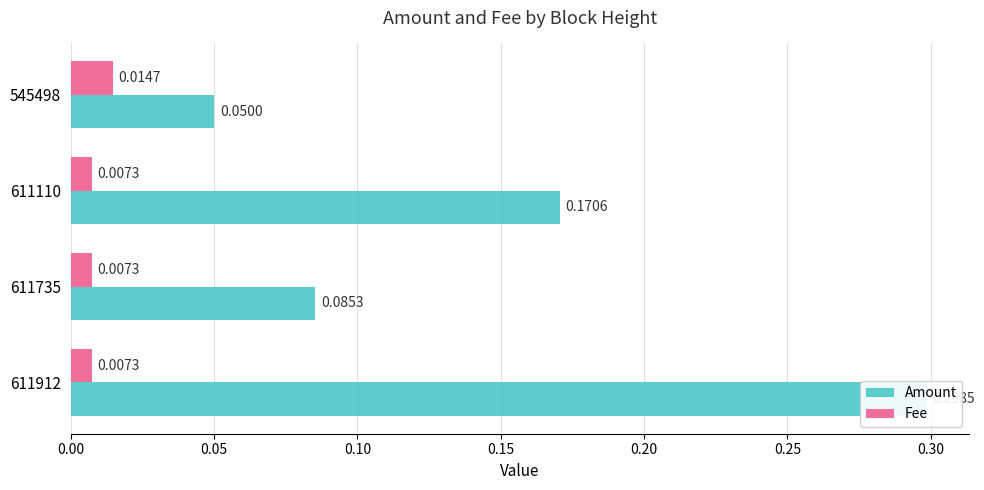

What are all the series names shown in the legend?

Amount, Fee